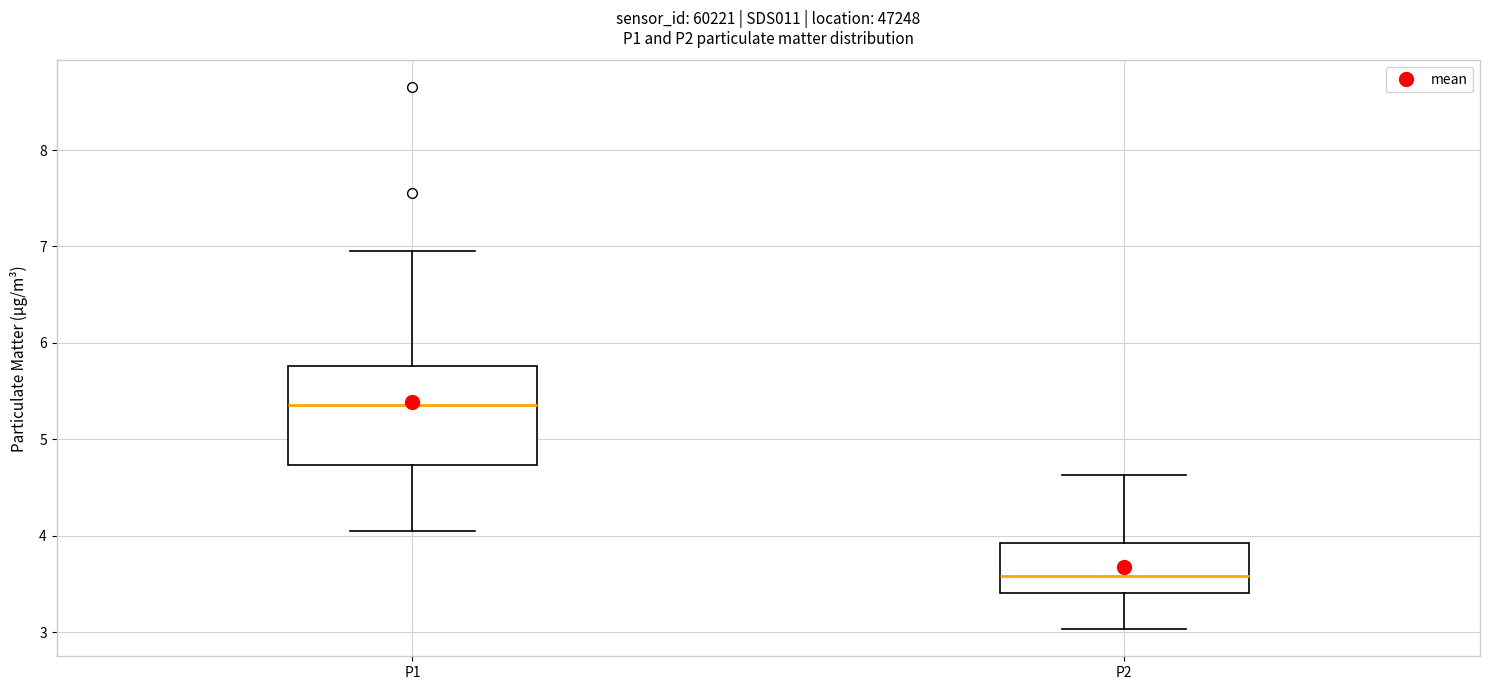

Where is the lower edge of the box for P1 on the y-axis? The values are not printed on the chart, so give them approximately, as read against the axis.

4.7